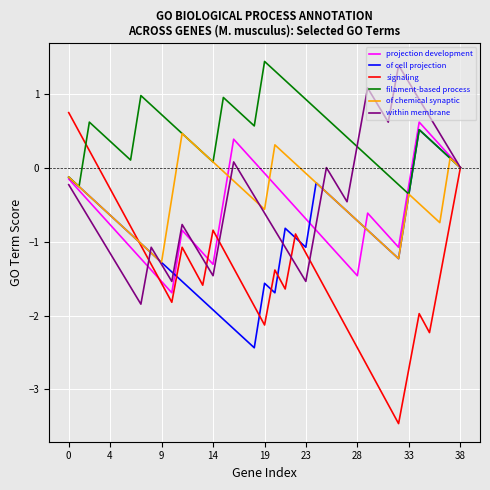

How many lines are shown in the chart?

6